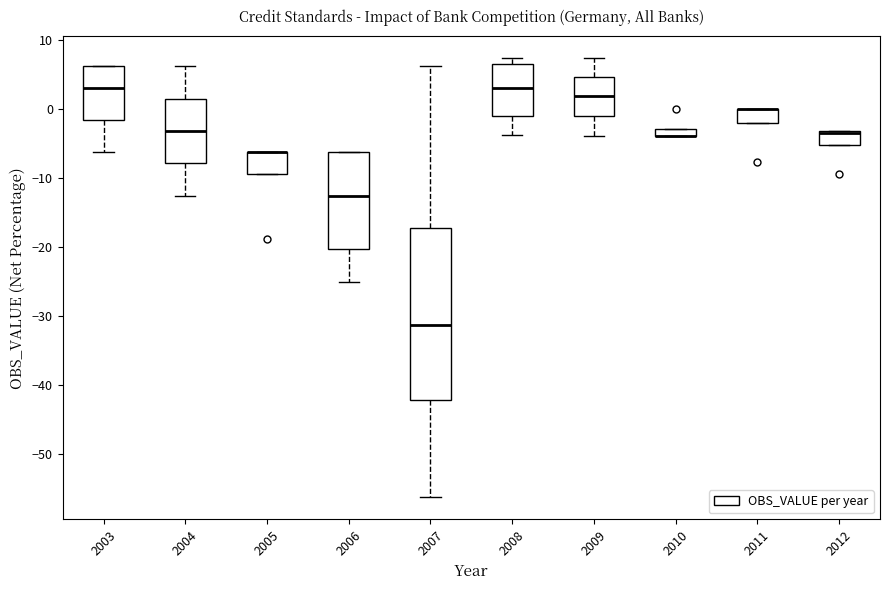

Comparing the boxes themselves (not the whiskers), which one is the tallest?

2007